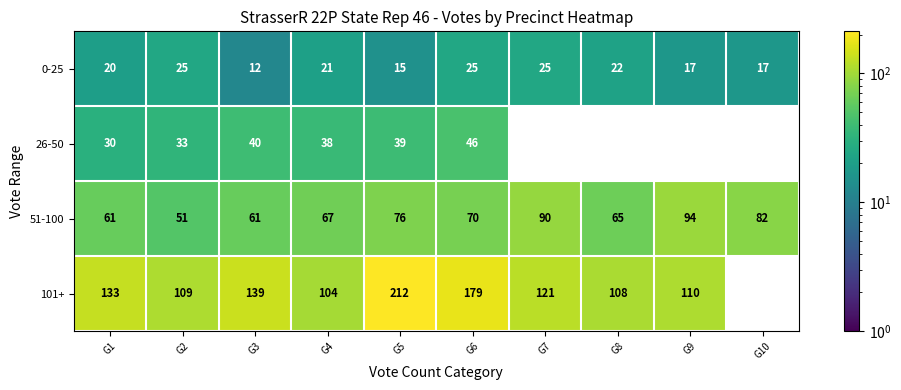

What is the sum of the 51-100 values at G9 and G1?

155